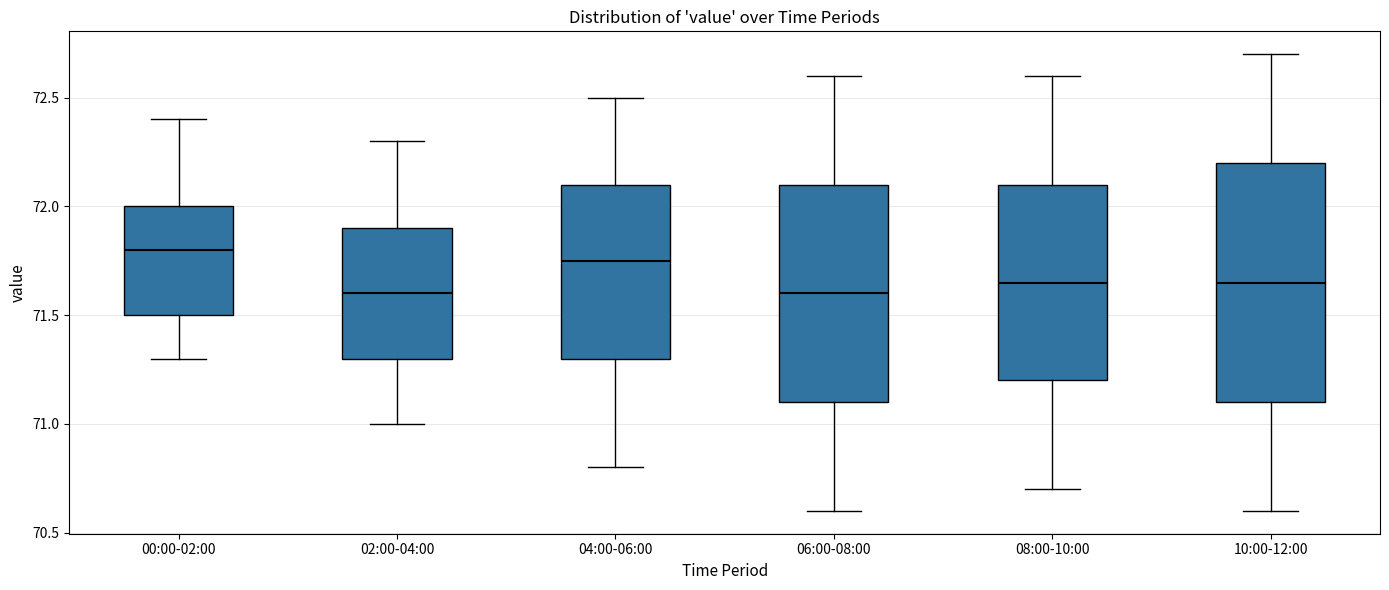

Reading left to right, read every box against the y-axis: the position of its median line, the range the box covers, and the ends of its whiskers. The values are not printed on the chart, so give them approximately, as read against the axis.

00:00-02:00: median 71.80, box 71.50 to 72.00, whiskers 71.30 to 72.40
02:00-04:00: median 71.60, box 71.30 to 71.90, whiskers 71.00 to 72.30
04:00-06:00: median 71.75, box 71.30 to 72.10, whiskers 70.80 to 72.50
06:00-08:00: median 71.60, box 71.10 to 72.10, whiskers 70.60 to 72.60
08:00-10:00: median 71.65, box 71.20 to 72.10, whiskers 70.70 to 72.60
10:00-12:00: median 71.65, box 71.10 to 72.20, whiskers 70.60 to 72.70